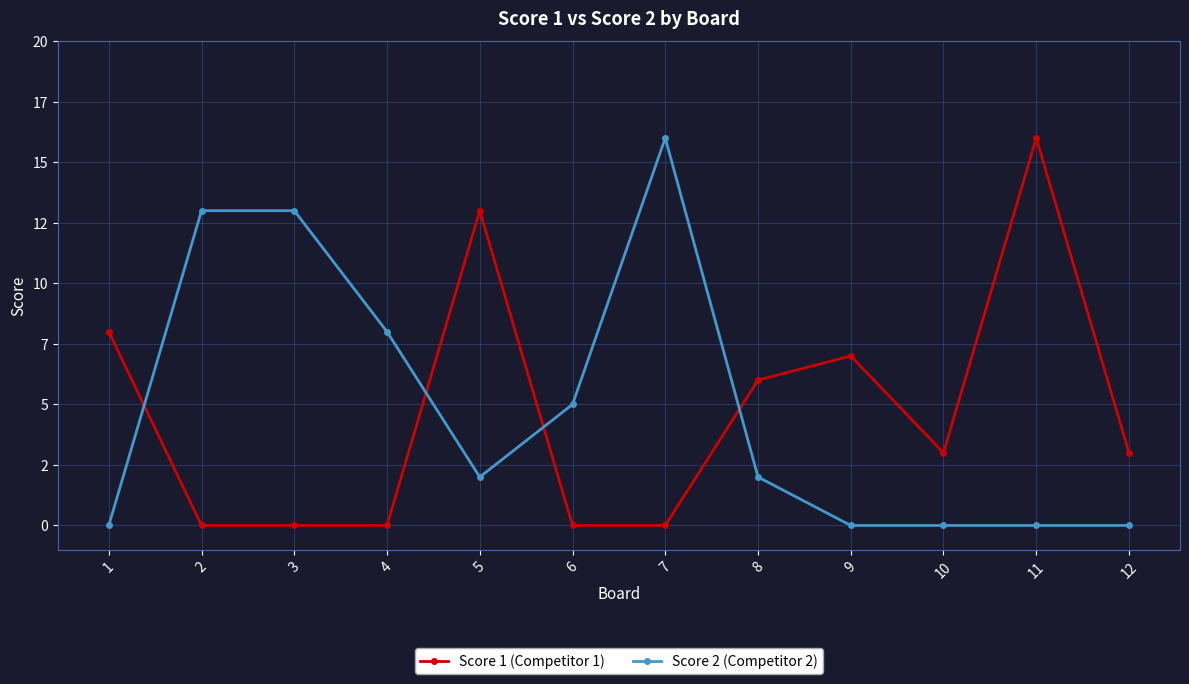

Does the chart have visible grid lines?

Yes